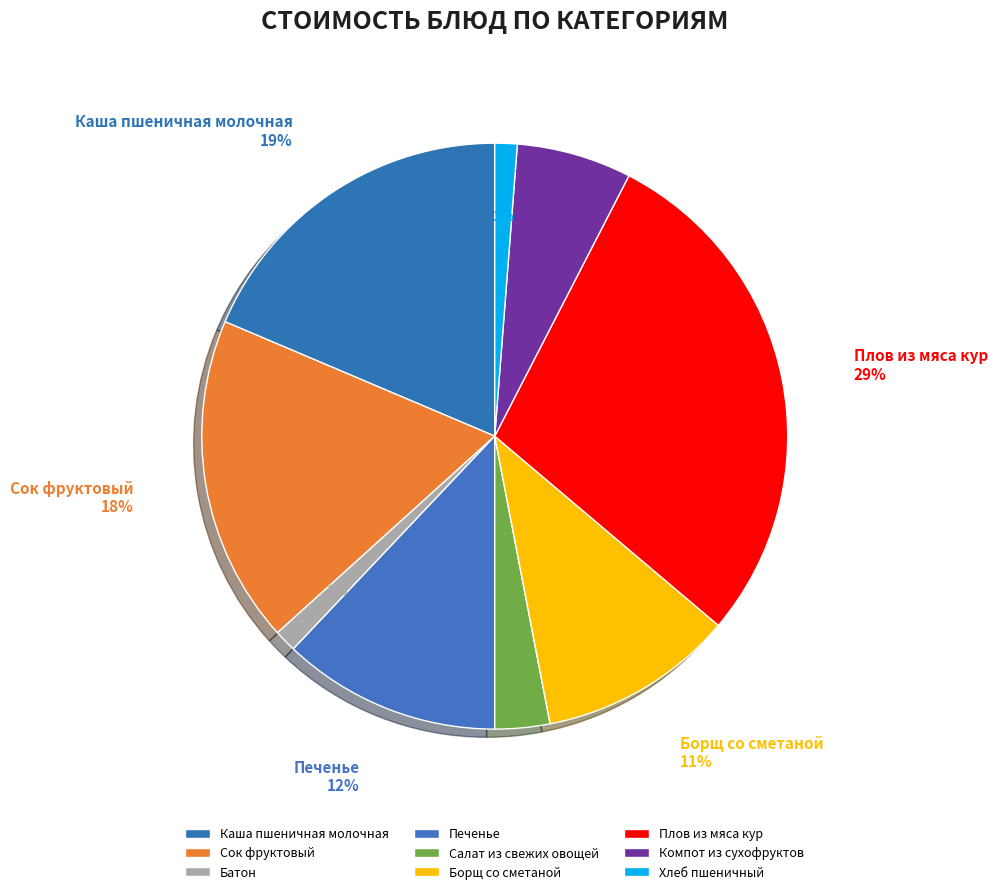

To the nearest percent, what percentage of the pie is Салат из свежих овощей?

3%